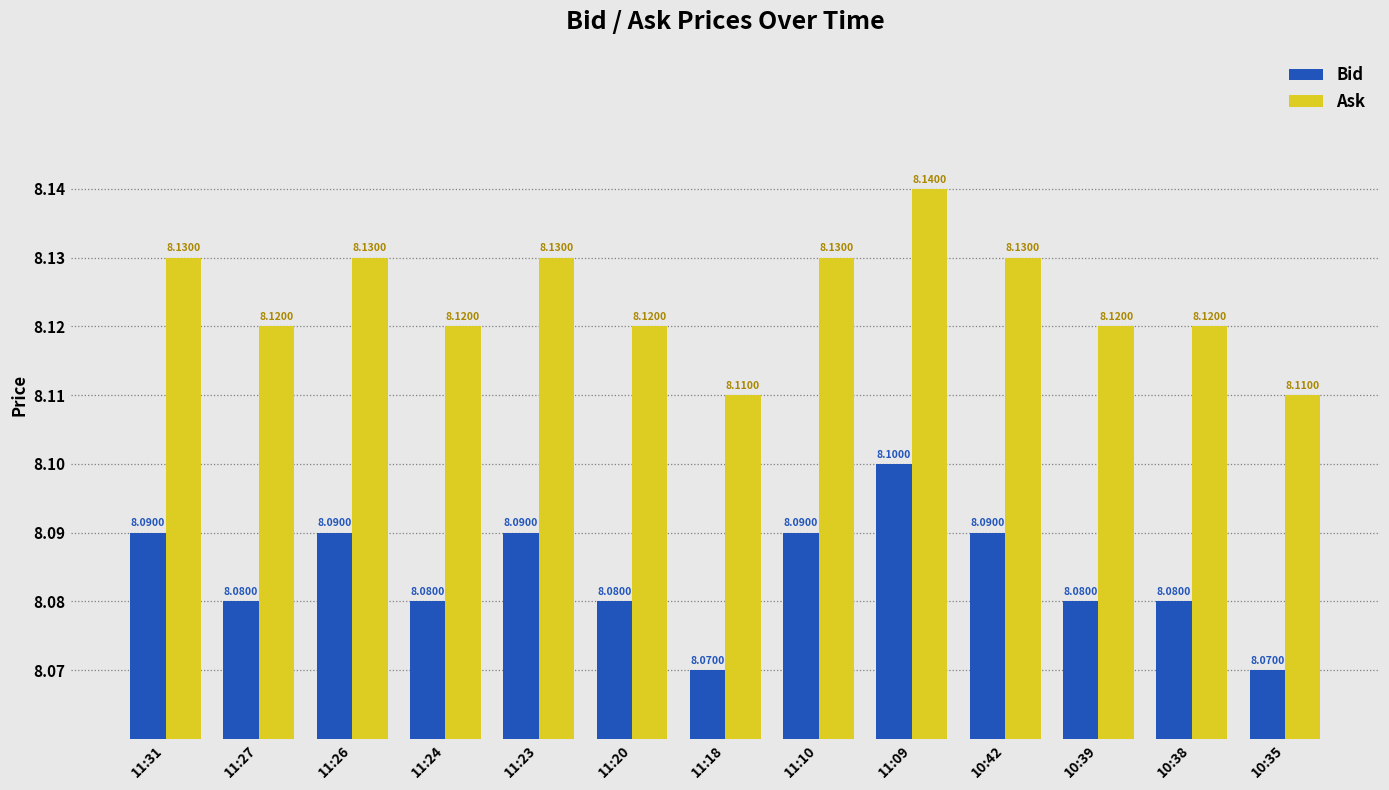

Is the value of Ask at 11:24 greater than the value of Bid at 11:31?

Yes